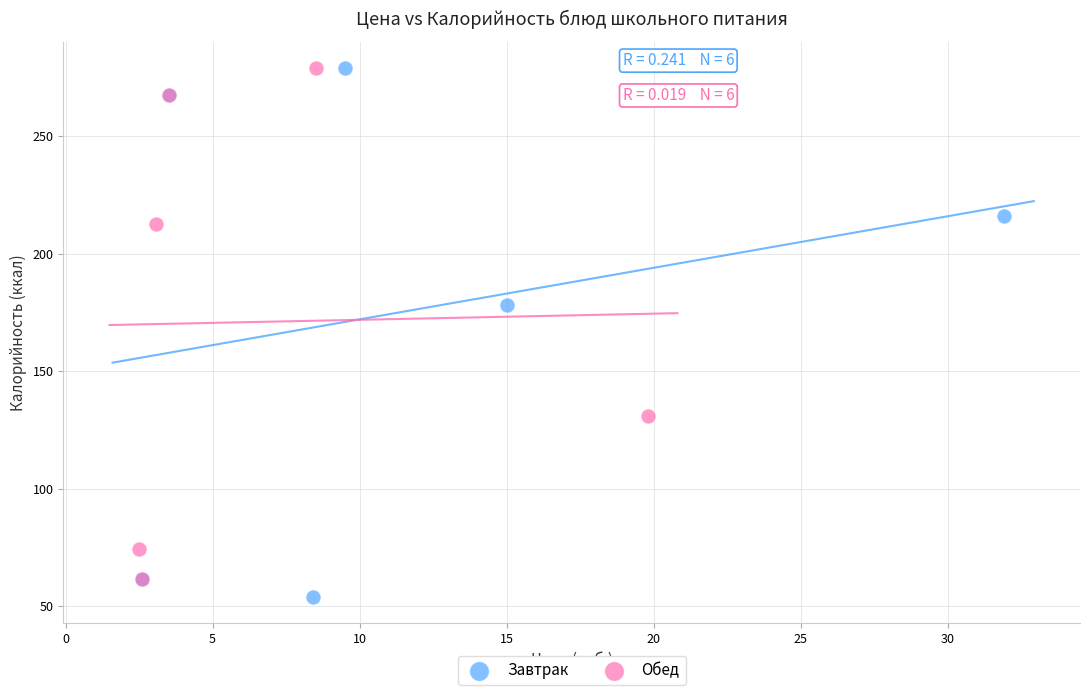

What are all the series names shown in the legend?

Завтрак, Обед